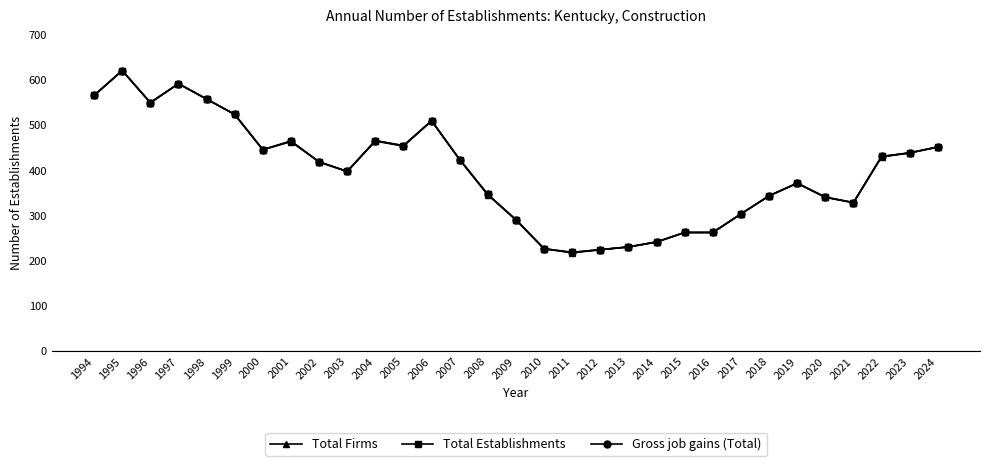

Is the value of Total Establishments at 1997 greater than the value of Total Firms at 1996?

Yes